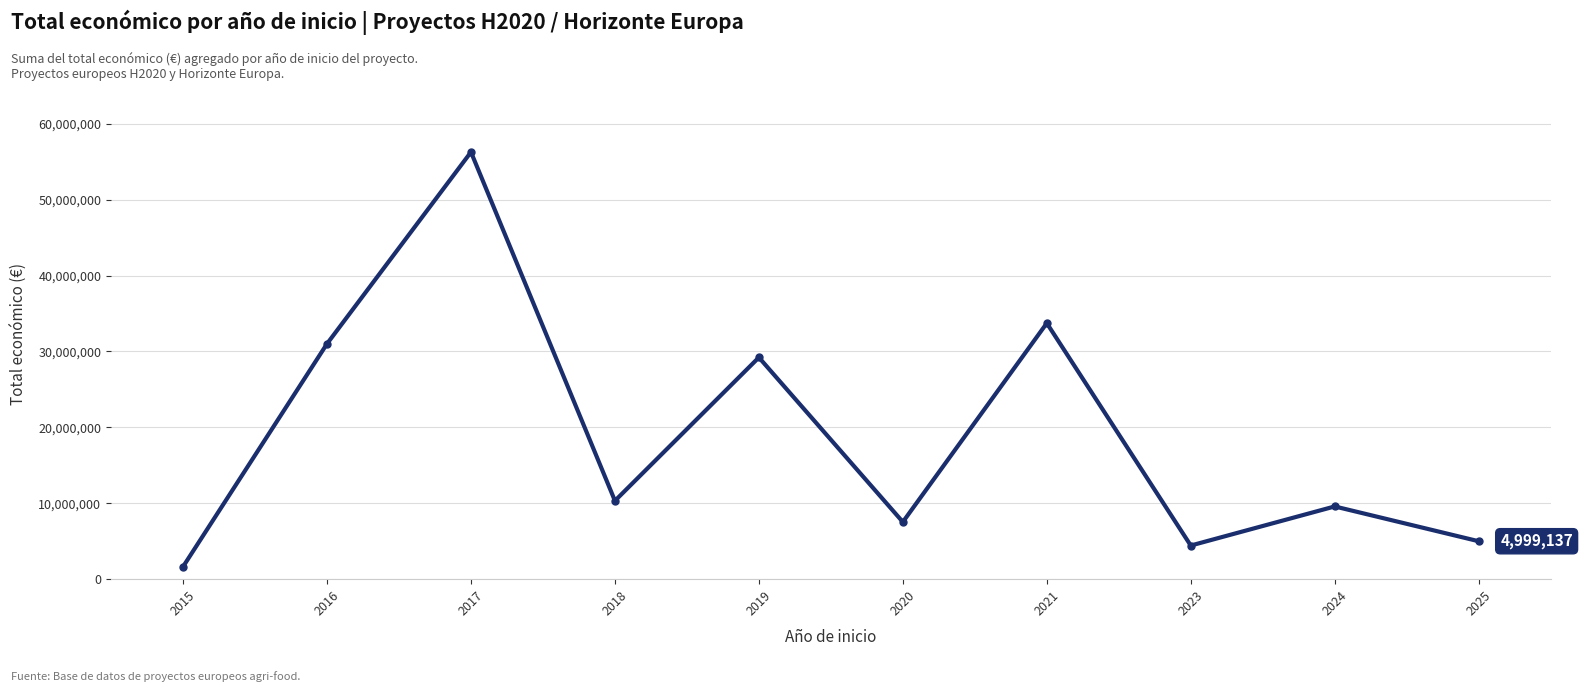

What is the change in value from 2018 to 2020?

-2792193